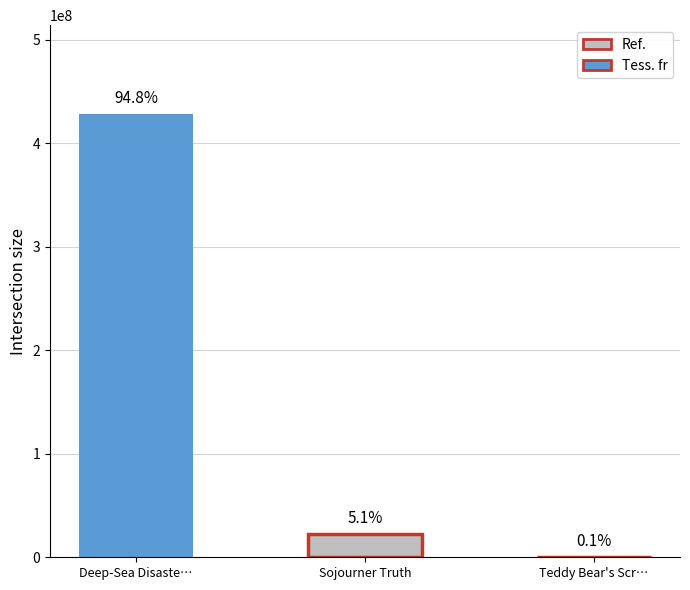

What is the difference between the maximum and minimum values?

428207800